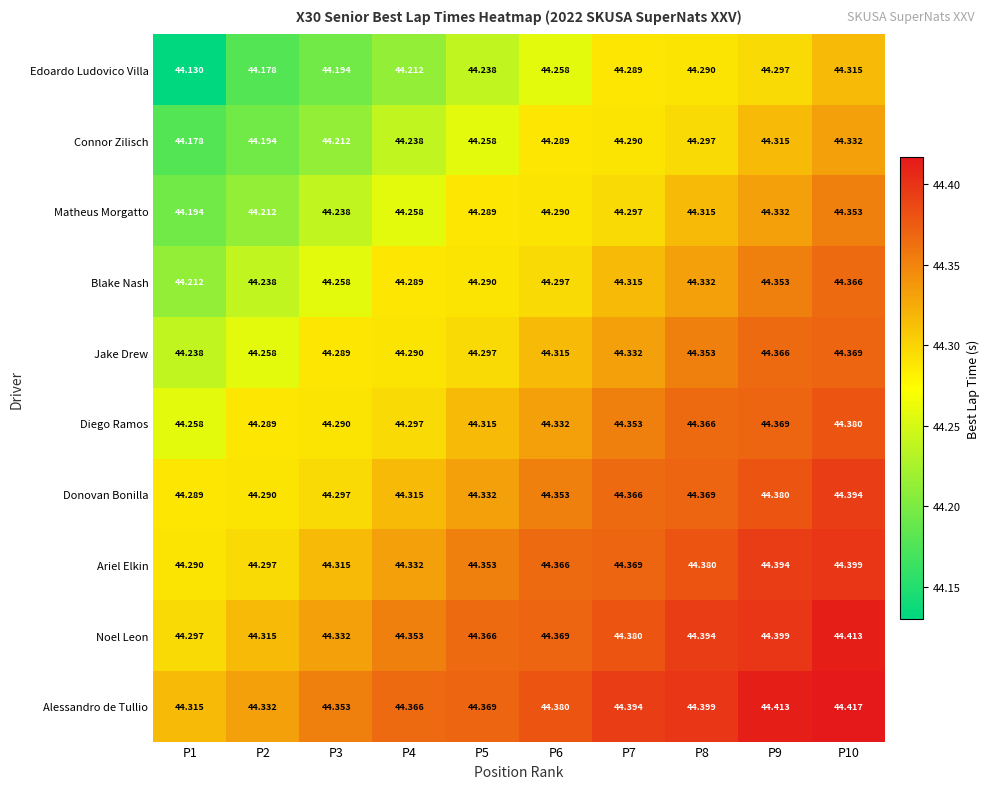

Is the value of Matheus Morgatto at P5 greater than the value of Edoardo Ludovico Villa at P2?

Yes